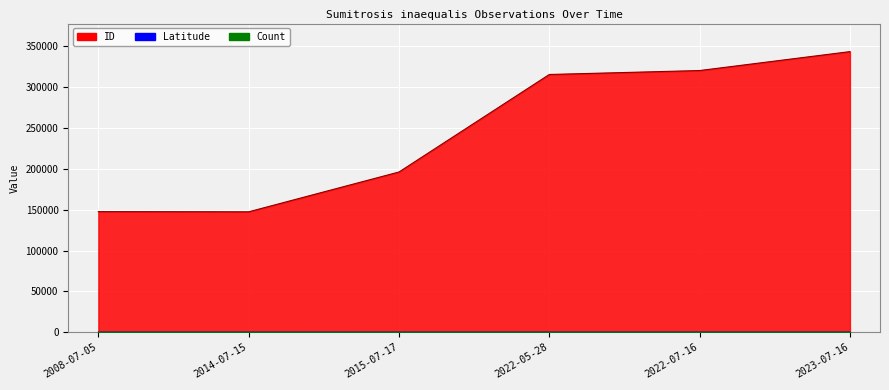

Reading left to right, what are all the values shown in this chart?

ID: 2008-07-05=147736.0	2014-07-15=147522.0	2015-07-17=196287.0	2022-05-28=315718.0	2022-07-16=320556.0	2023-07-16=343725.0
Latitude: 2008-07-05=0.0	2014-07-15=0.0	2015-07-17=43.4	2022-05-28=41.3	2022-07-16=40.6	2023-07-16=40.6